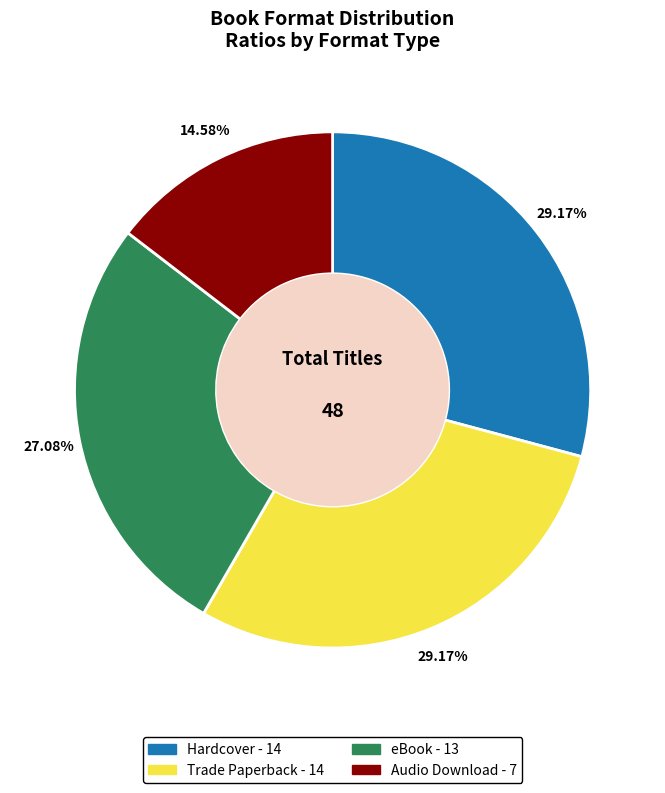

To the nearest percent, what portion does Trade Paperback represent?

29%